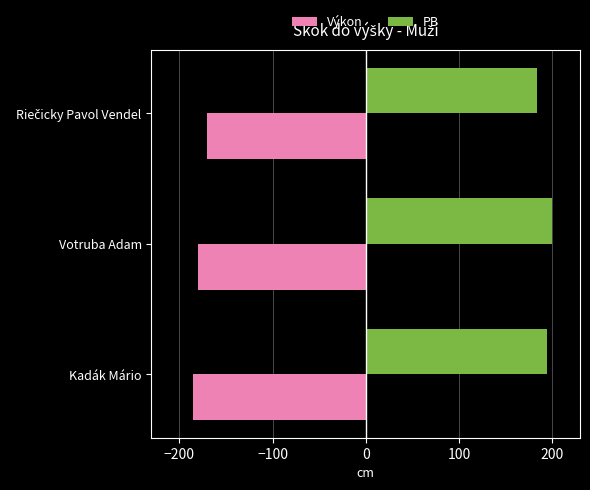

The value of Výkon at Votruba Adam is -180. True or false?

True